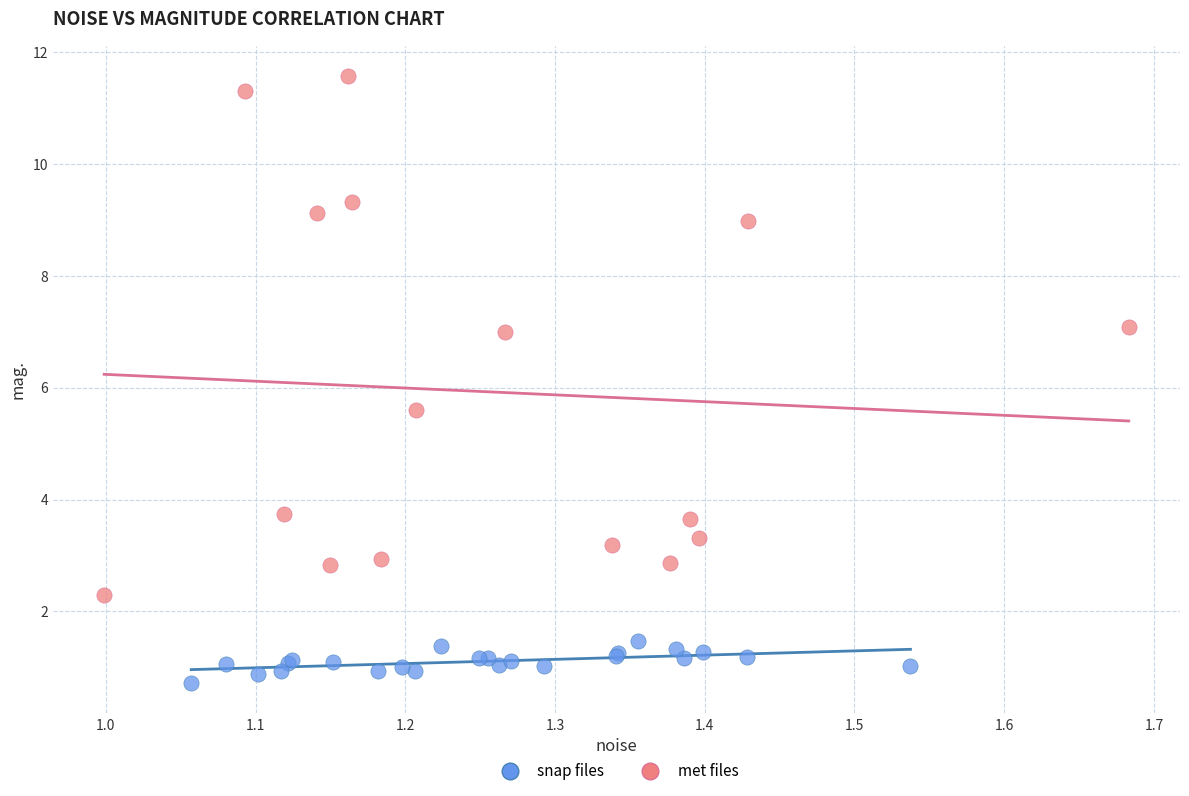

Which series has the widest spread of Y values?

met files